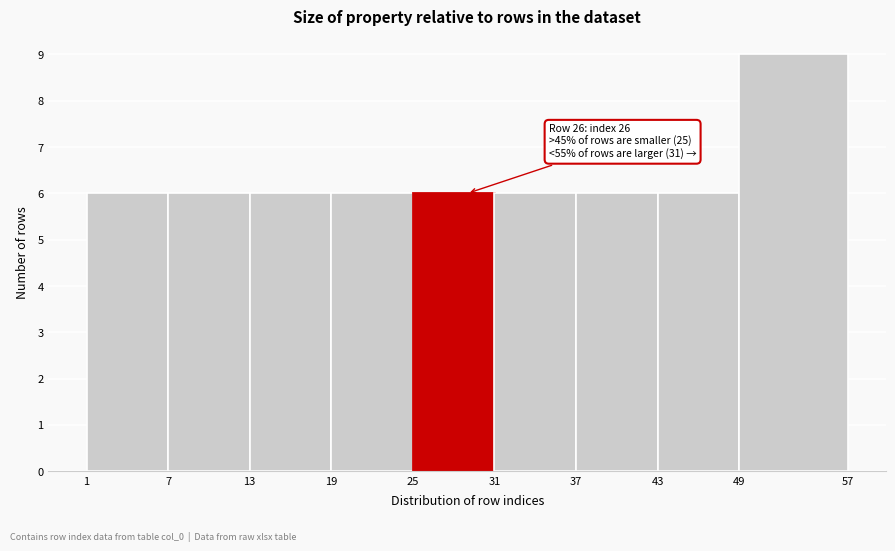

Which range on the x-axis has the tallest bar?

49 to 57